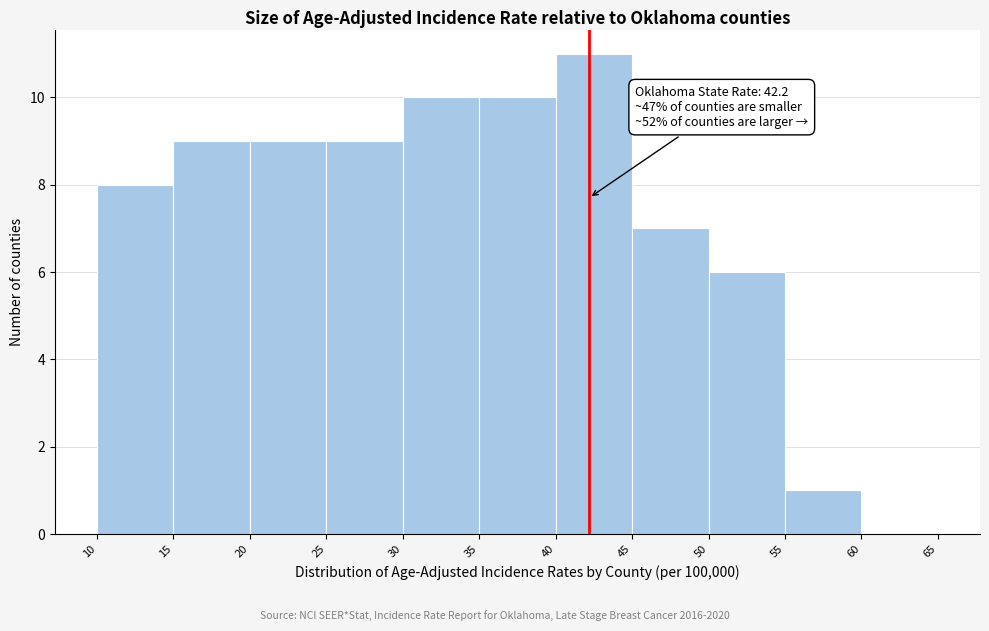

Which range on the x-axis has the tallest bar?

40 to 45